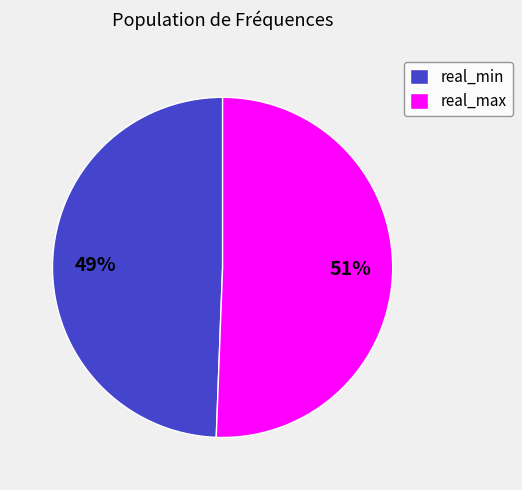

Count the number of slices in the pie.

2